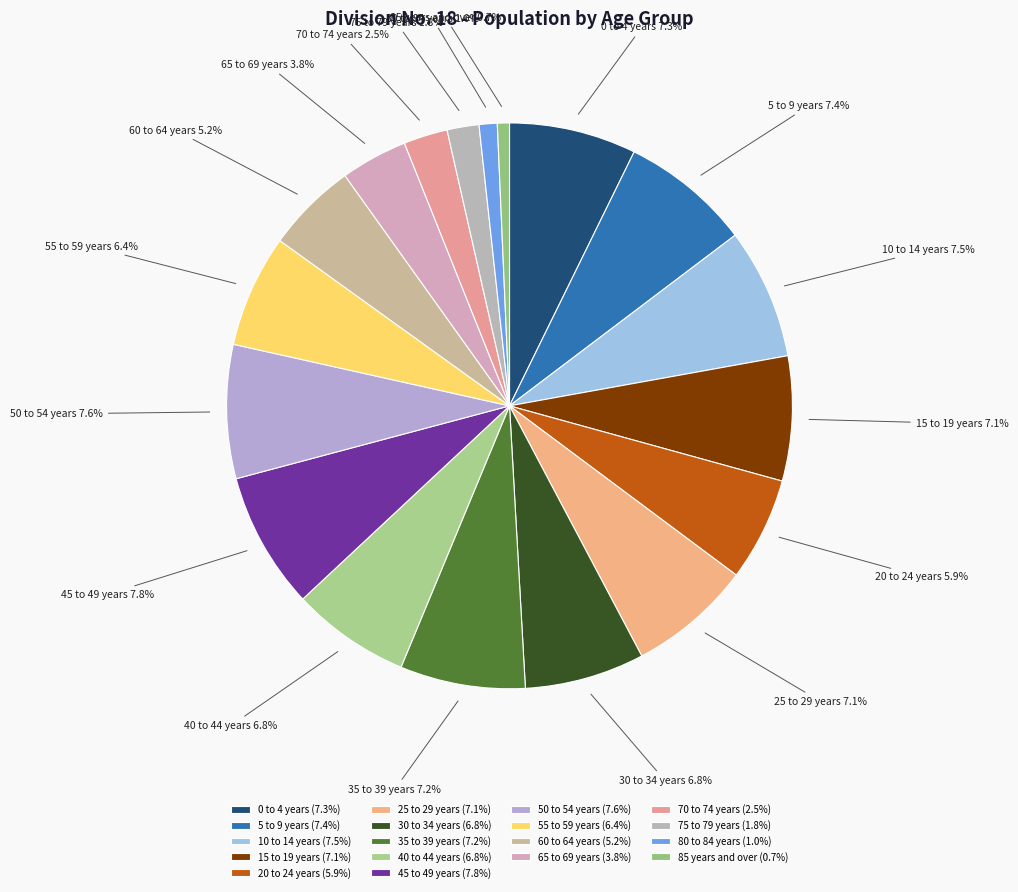

How many segments does this pie chart have?

18